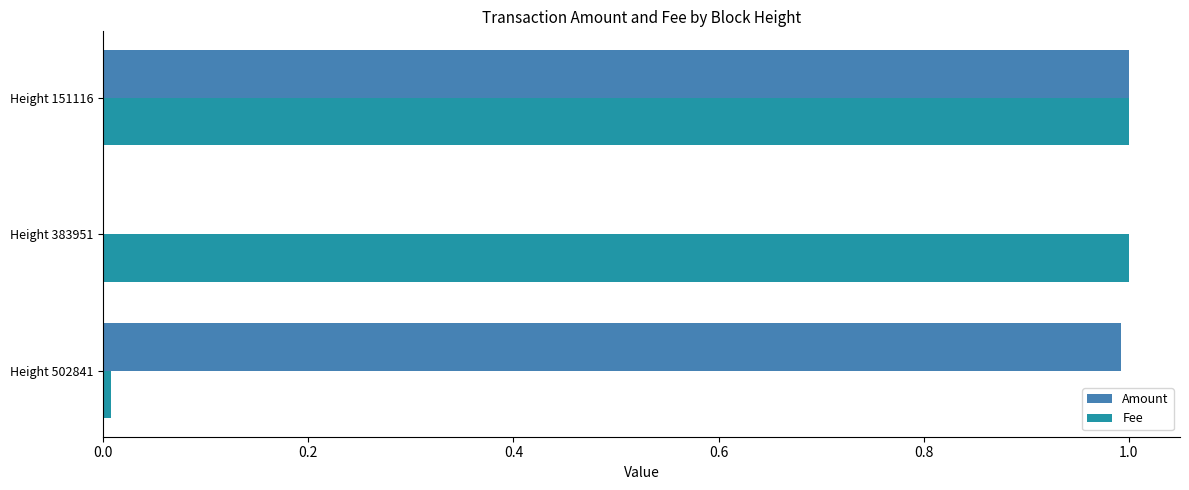

What is the sum of all Fee values?

2.0